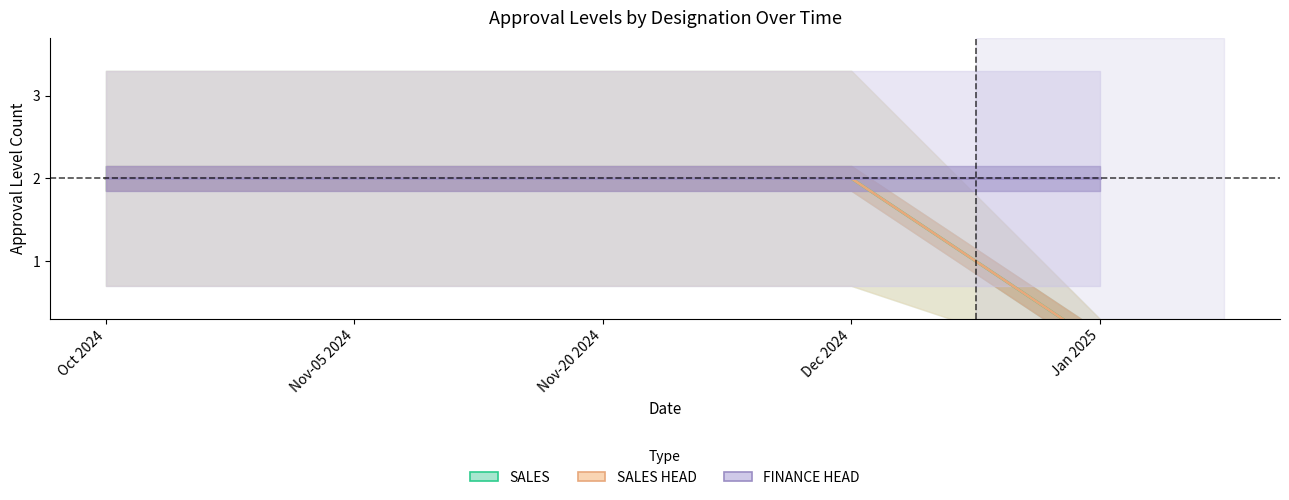

True or false: FINANCE HEAD and SALES HEAD cross at least once.

False